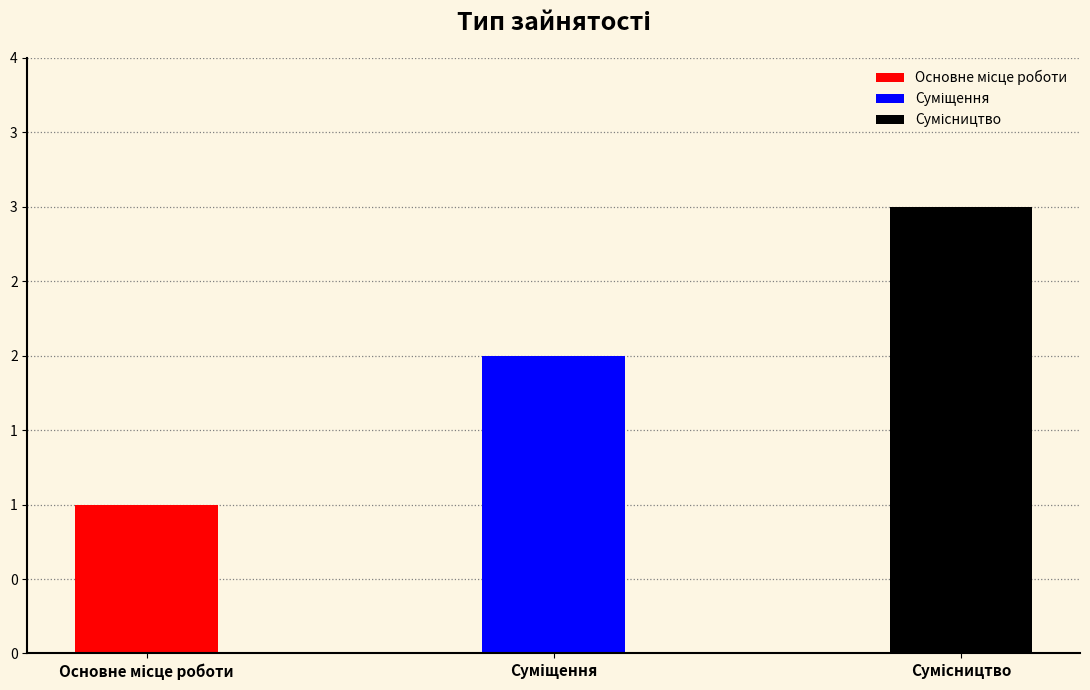

At which label is the value closest to 2?

Суміщення